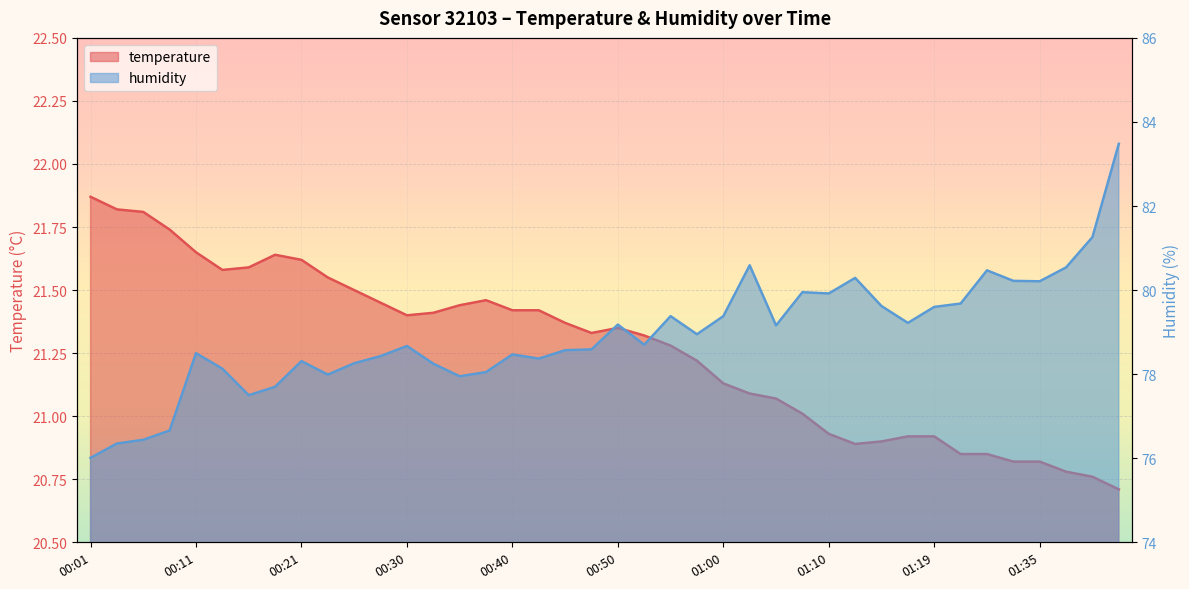

Is the value of humidity at 00:21 greater than the value of temperature at 00:03?

Yes